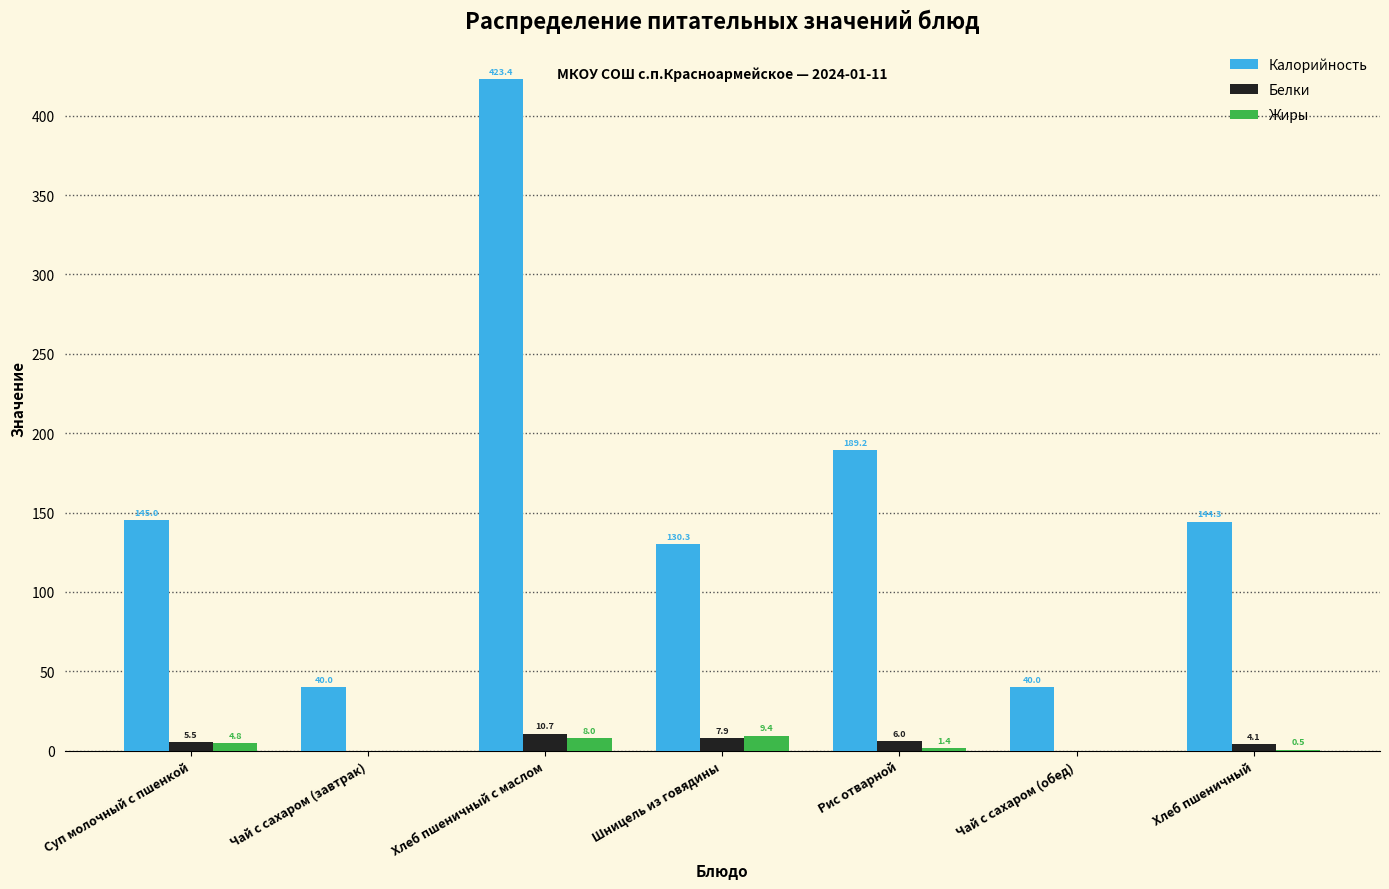

Reading right to left, what are all the values shown in this chart?

Калорийность: Хлеб пшеничный=144.3	Чай с сахаром (обед)=40.0	Рис отварной=189.2	Шницель из говядины=130.3	Хлеб пшеничный с маслом=423.4	Чай с сахаром (завтрак)=40.0	Суп молочный с пшенкой=145.0
Белки: Хлеб пшеничный=4.1	Чай с сахаром (обед)=0.0	Рис отварной=6.0	Шницель из говядины=7.9	Хлеб пшеничный с маслом=10.7	Чай с сахаром (завтрак)=0.0	Суп молочный с пшенкой=5.5
Жиры: Хлеб пшеничный=0.5	Чай с сахаром (обед)=0.0	Рис отварной=1.4	Шницель из говядины=9.4	Хлеб пшеничный с маслом=8.0	Чай с сахаром (завтрак)=0.0	Суп молочный с пшенкой=4.8